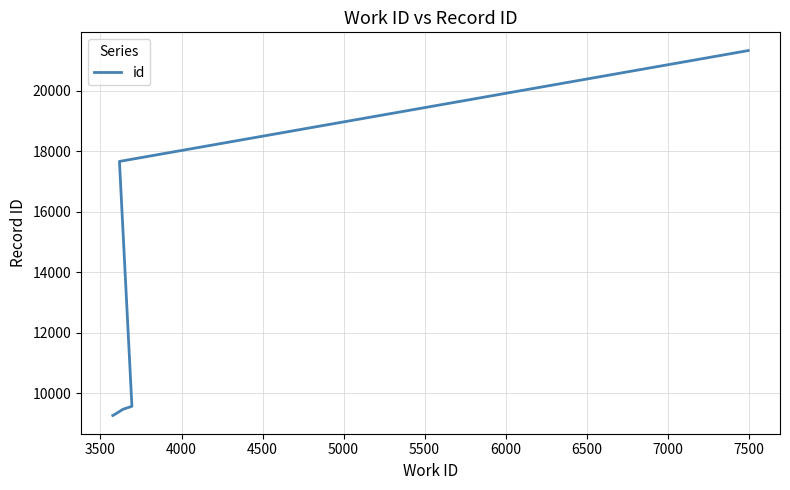

What is the value of the 3rd point from the left?

9463